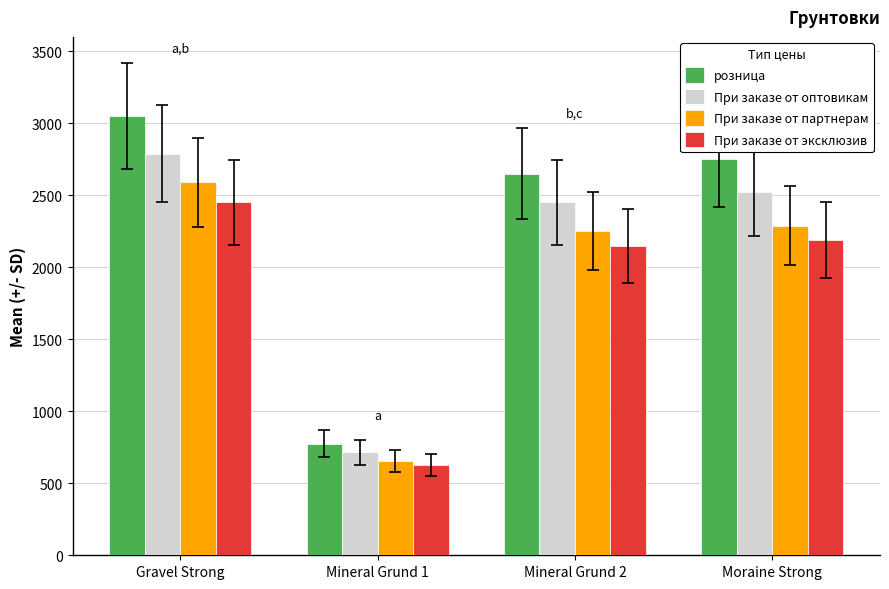

What is the label of the 3rd bar from the left?

Mineral Grund 2